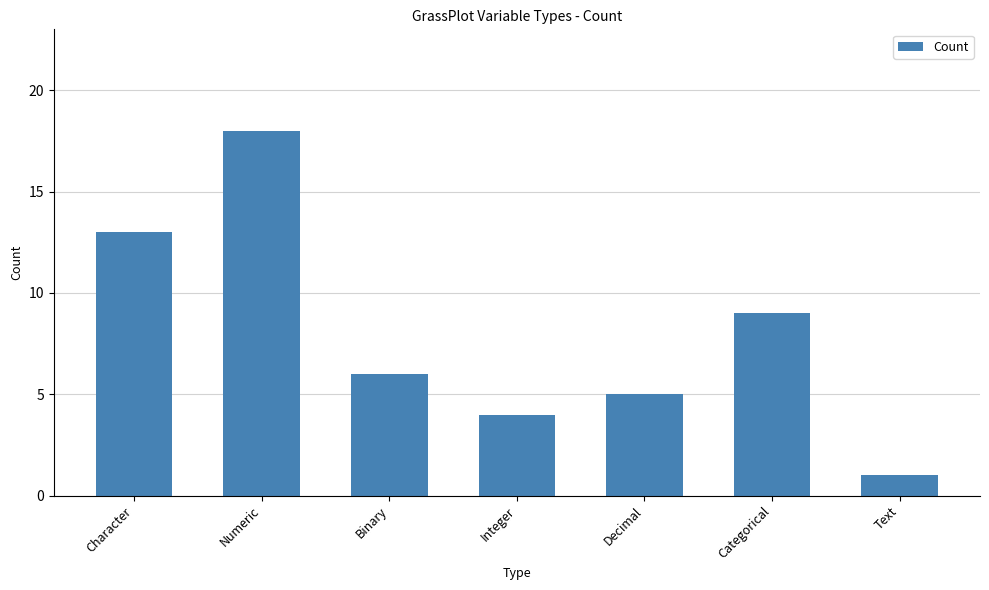

At which label does the data first exceed 6?

Character